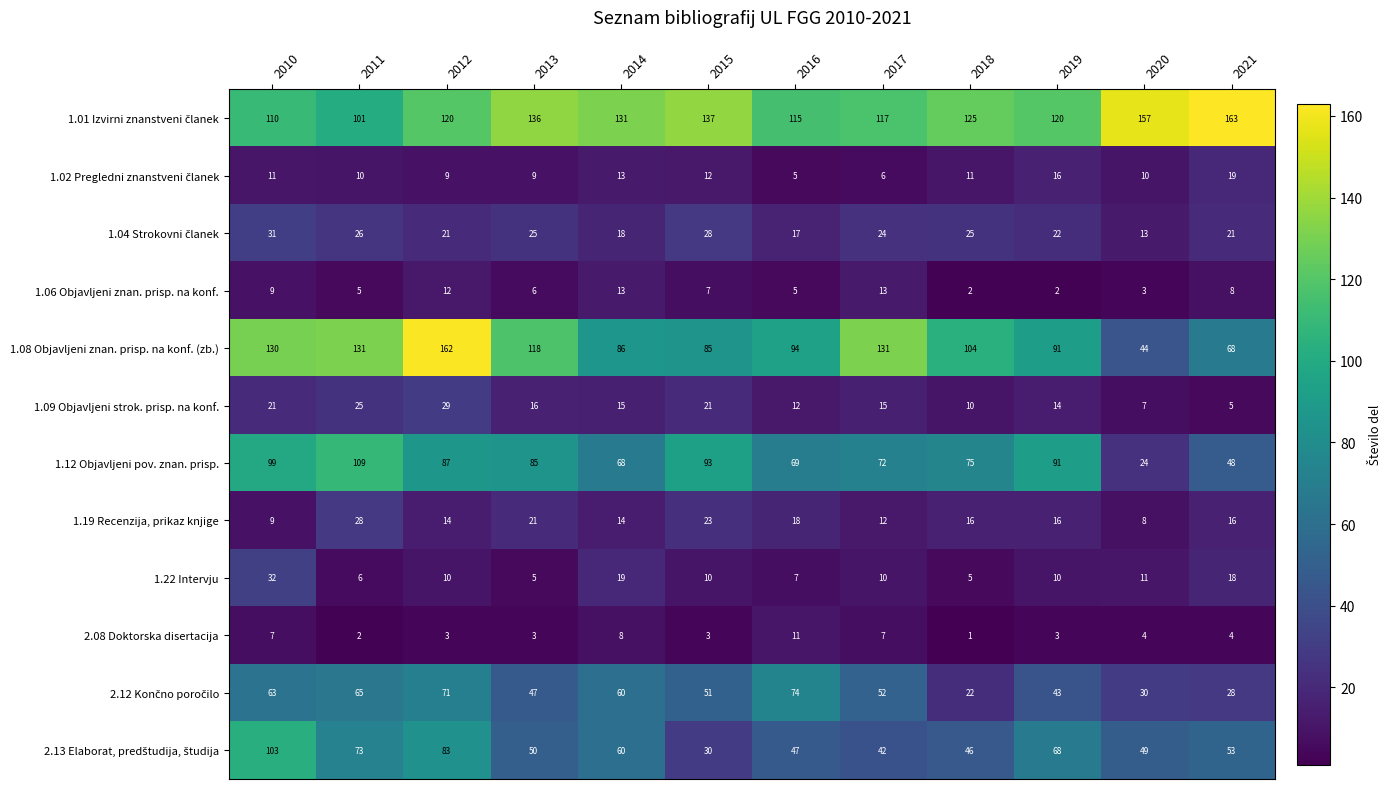

What is the spread (max minus min) of values at 2018?

124